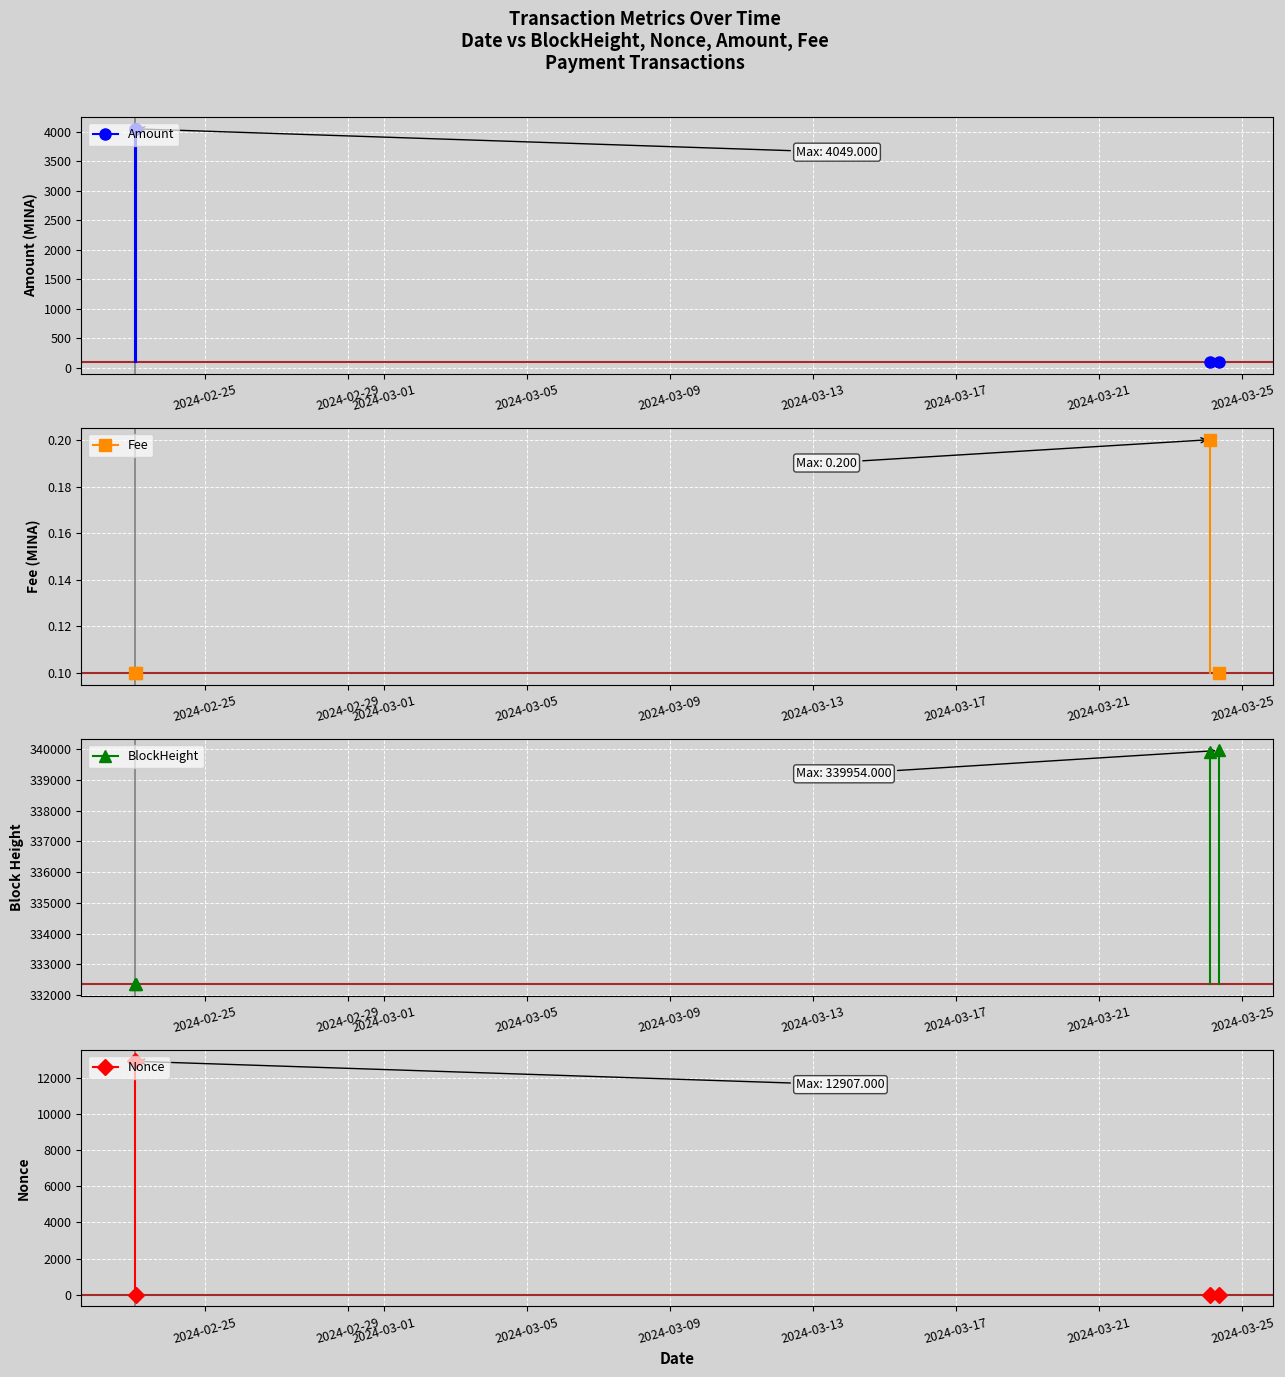

How many distinct data groups are displayed?

4